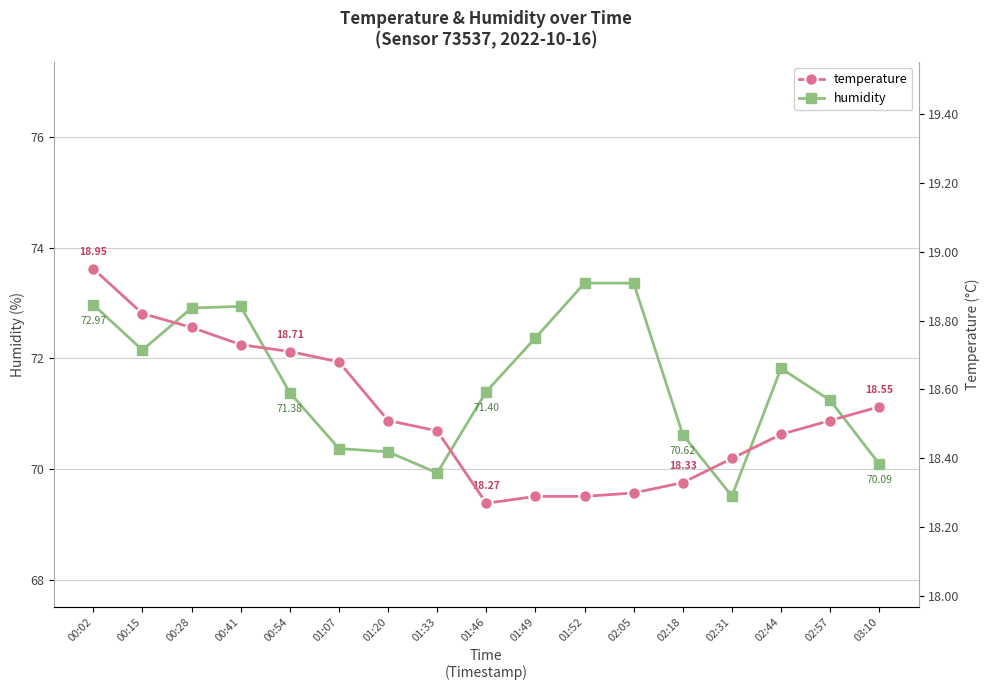

Which category has the highest value in the temperature series?

00:02